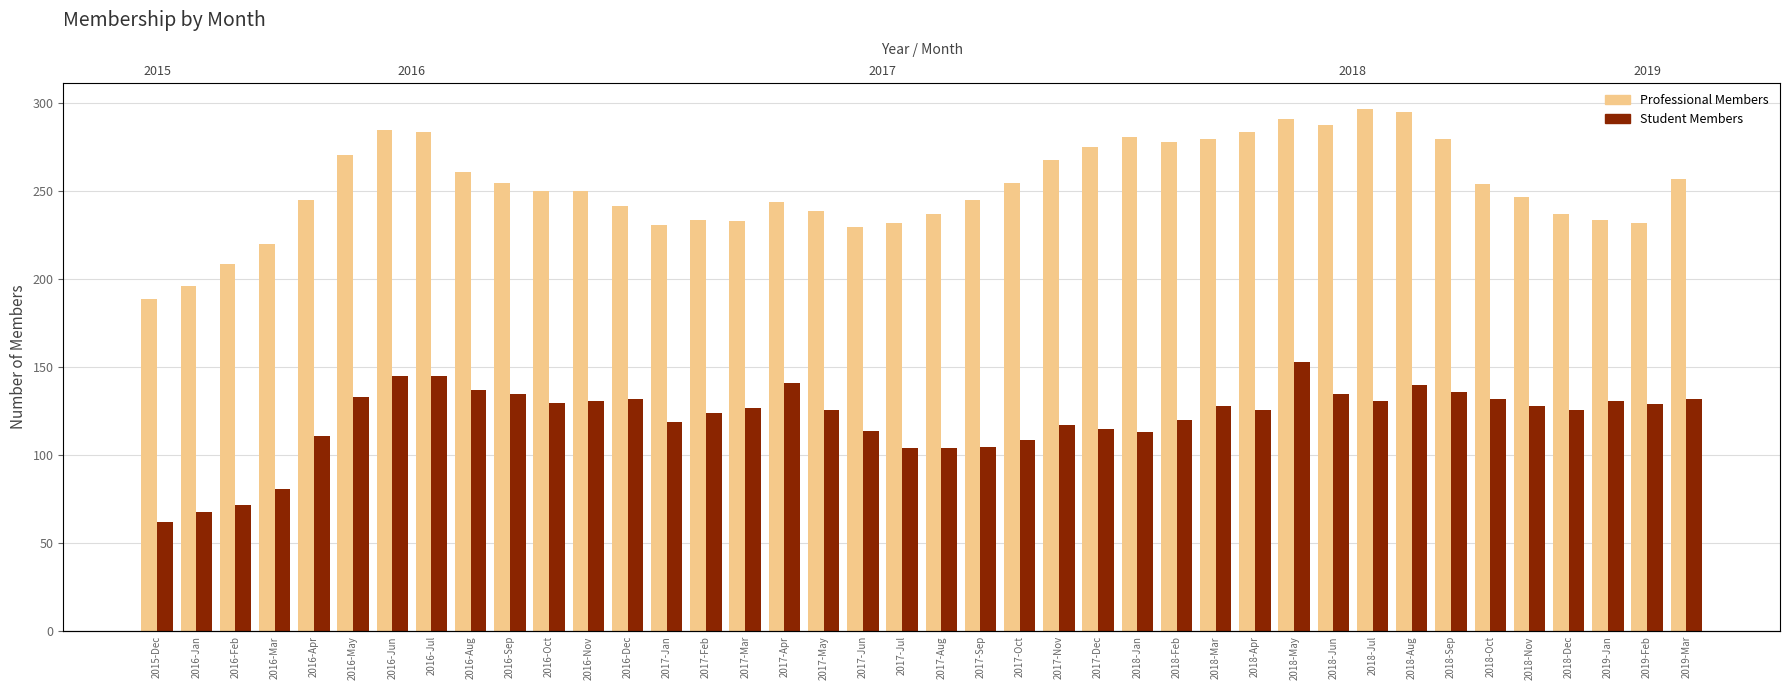

What is the smallest value displayed?

62